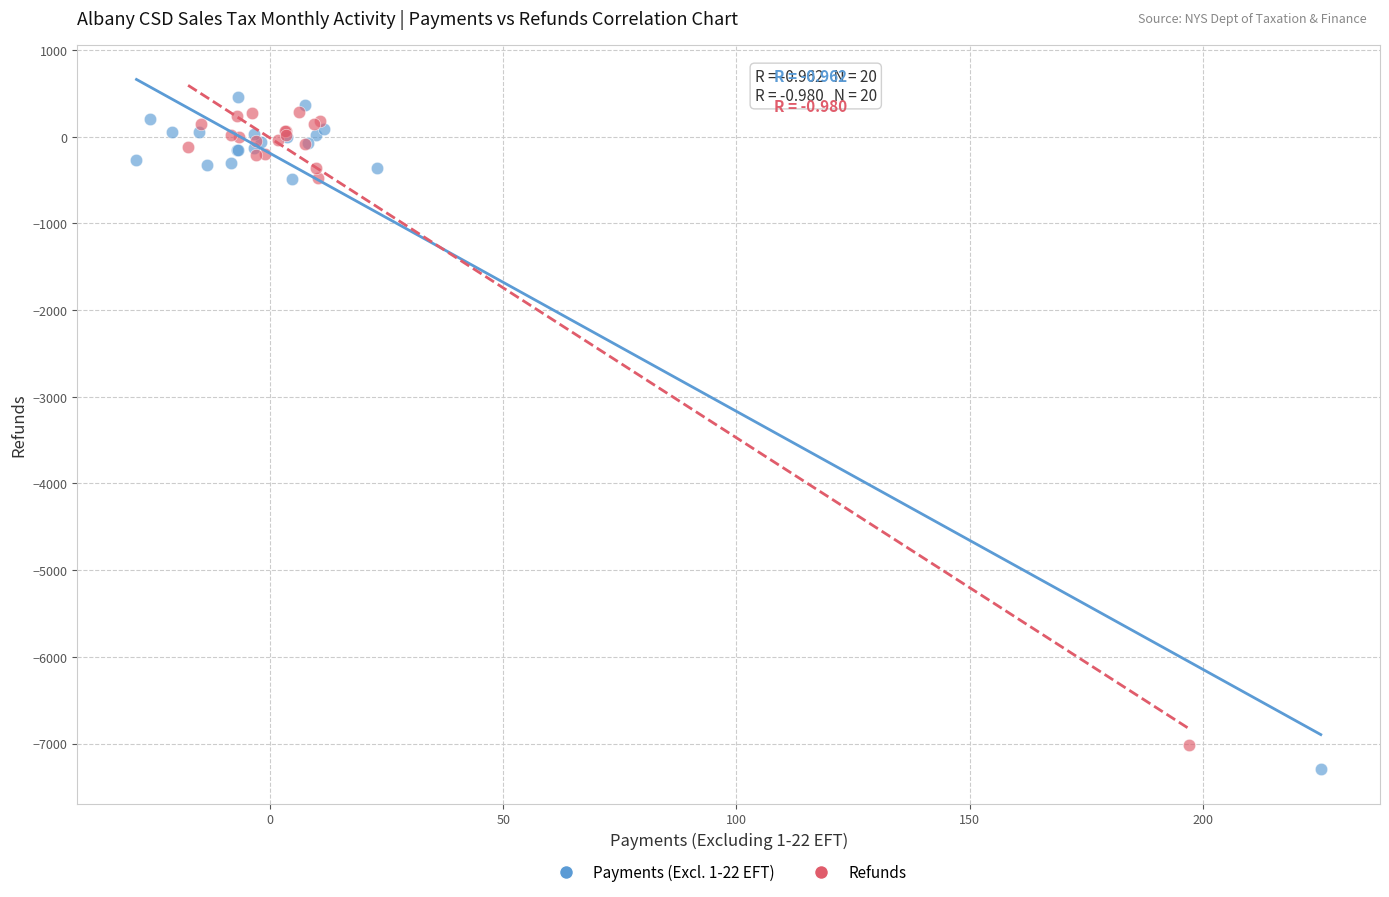

Which series has the largest Y range (max minus min)?

Payments (Excl. 1-22 EFT)